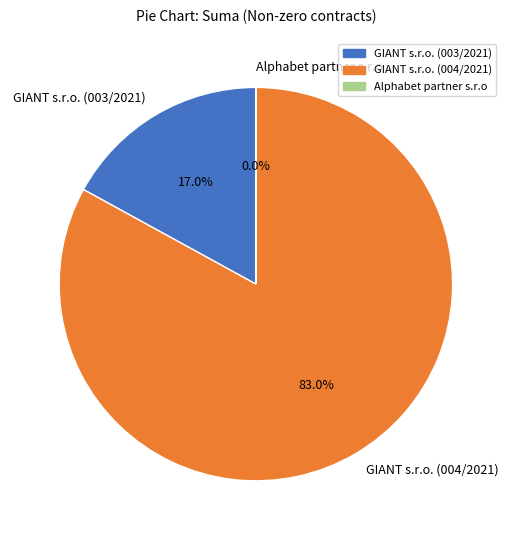

Which has a higher value, GIANT s.r.o. (003/2021) or GIANT s.r.o. (004/2021)?

GIANT s.r.o. (004/2021)